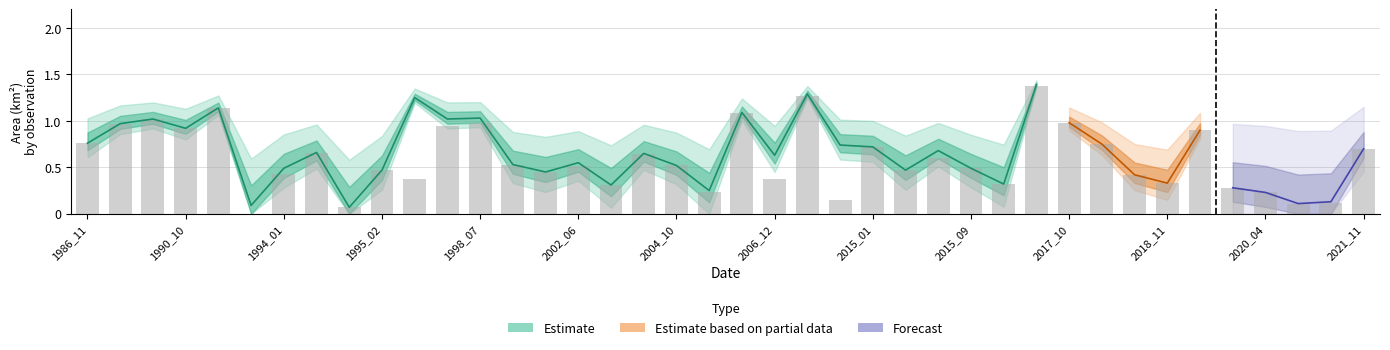

Where is waterArea nearest to the value 0?

1995_01